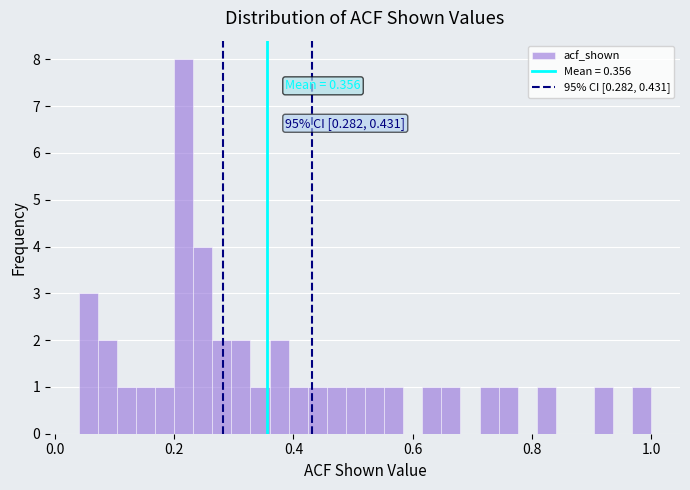

Read against the x-axis, roughly where is the centre of the tallest bar?

0.22